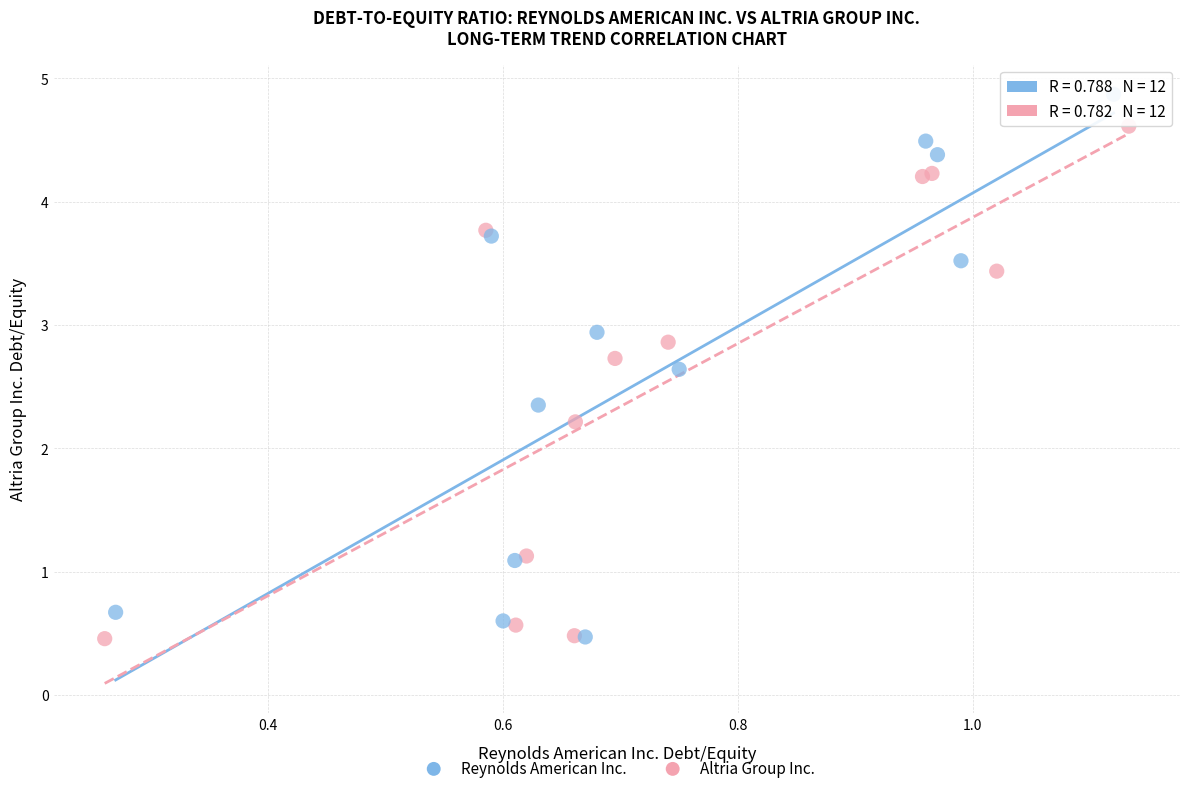

Which series contains the highest Y value?

Reynolds American Inc.